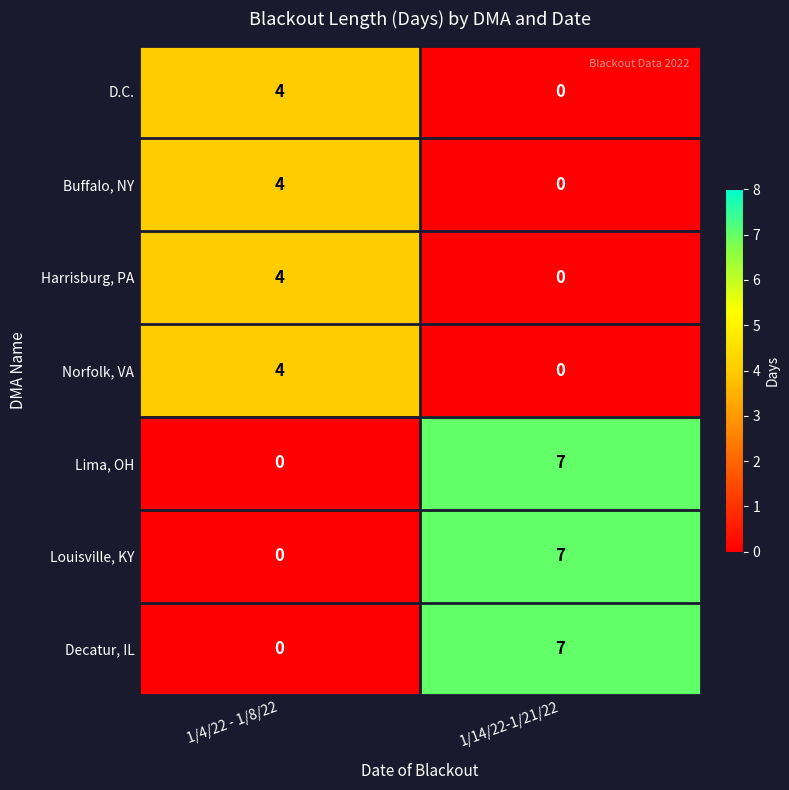

List the labels in order of Buffalo, NY value, smallest first.

1/14/22-1/21/22, 1/4/22 - 1/8/22